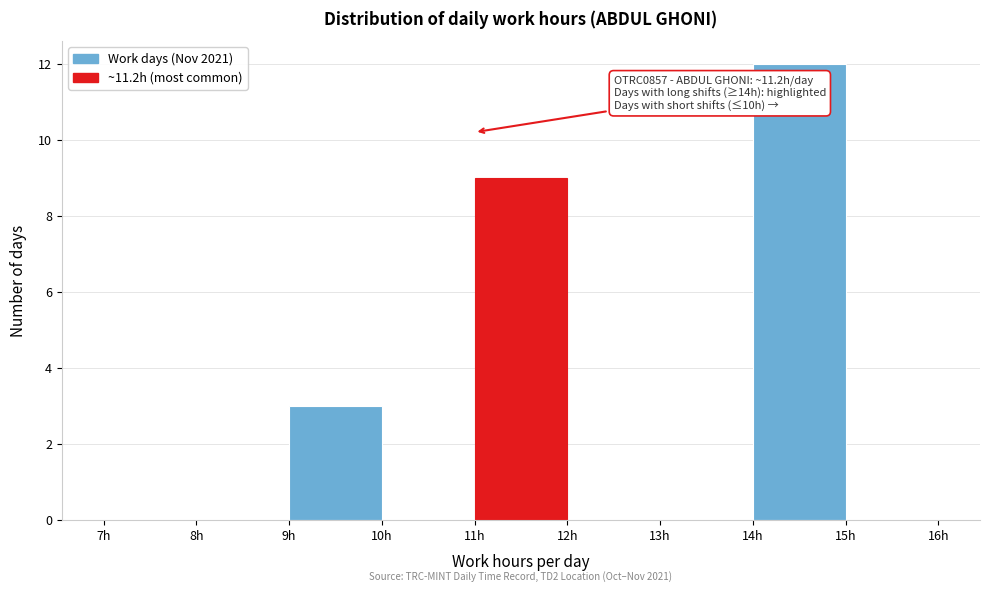

Over which range of the x-axis is the bar tallest?

14 to 15